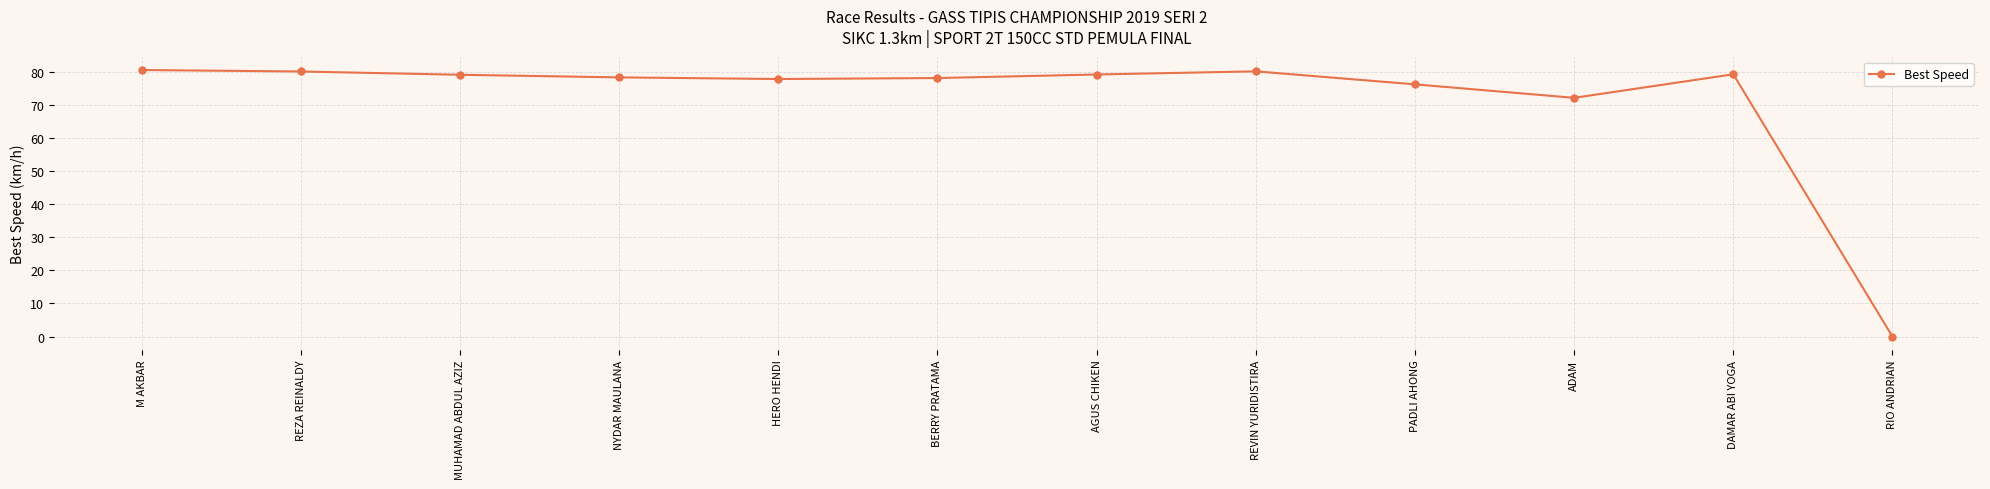

How many data points does each series have?

12